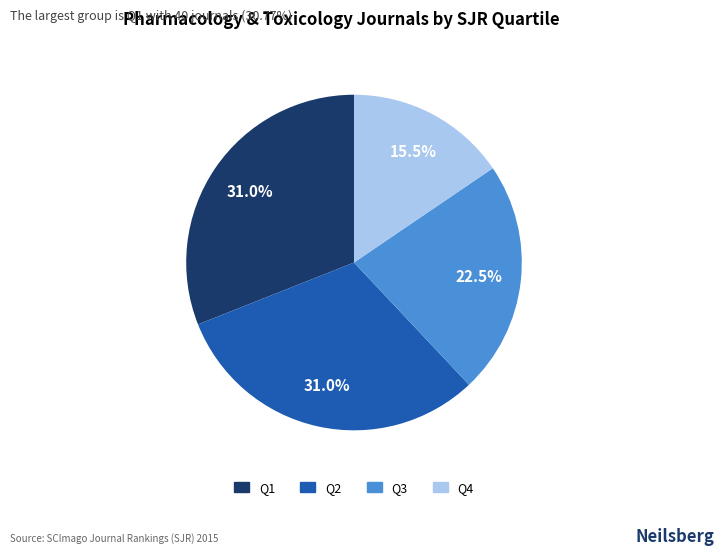

What portion of the pie excludes Q2?

69.0%